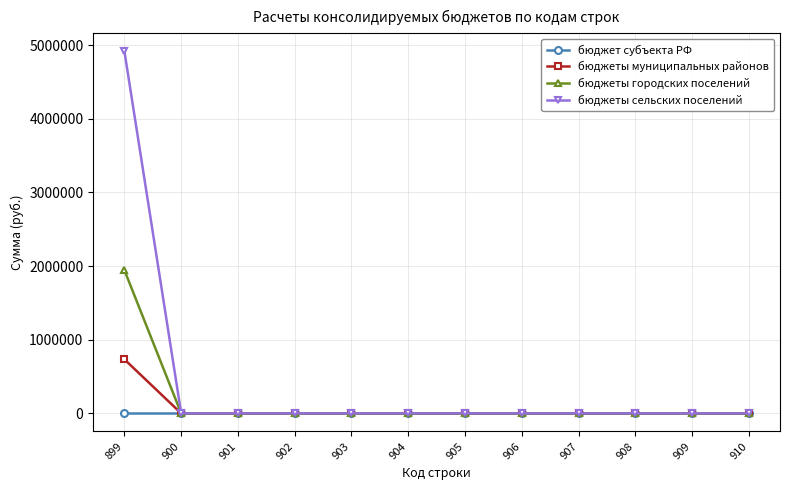

The бюджеты городских поселений series shows 0 at 908. True or false?

True